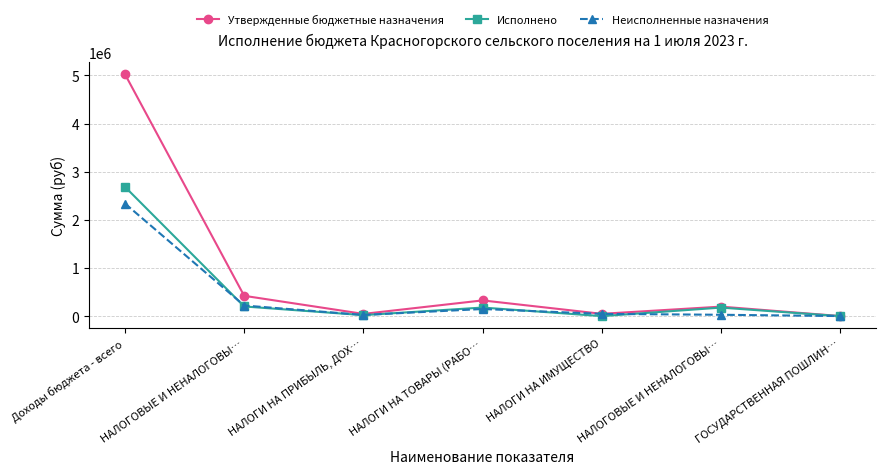

Does the chart have visible grid lines?

Yes